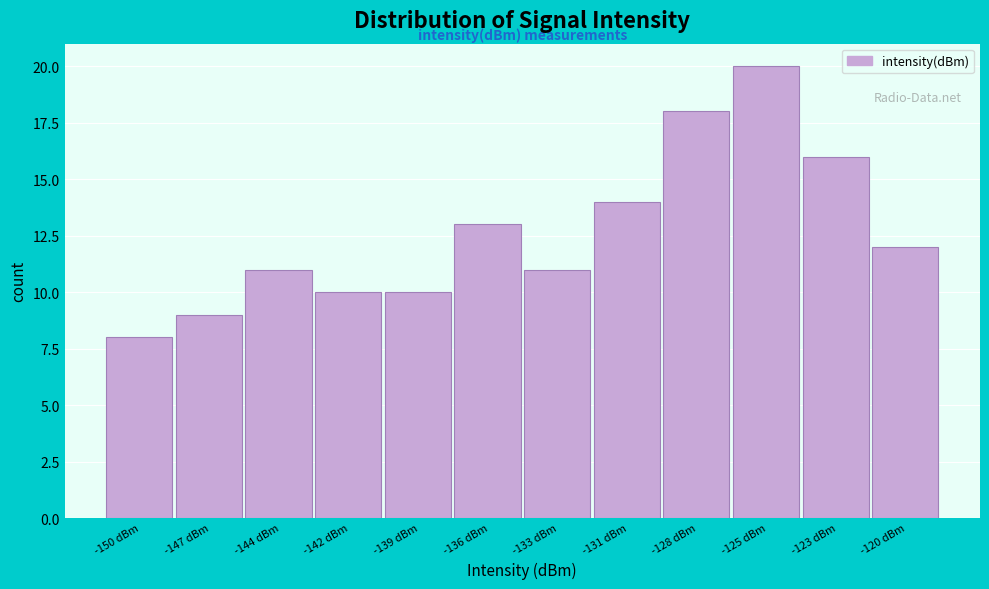

Reading left to right, list all the values displayed in this chart.

-150 dBm=8	-147 dBm=9	-144 dBm=11	-142 dBm=10	-139 dBm=10	-136 dBm=13	-133 dBm=11	-131 dBm=14	-128 dBm=18	-125 dBm=20	-123 dBm=16	-120 dBm=12